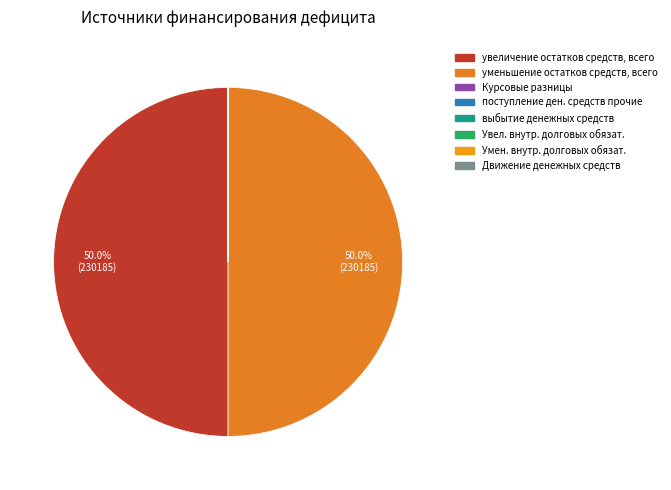

How many slices are in this pie chart?

8